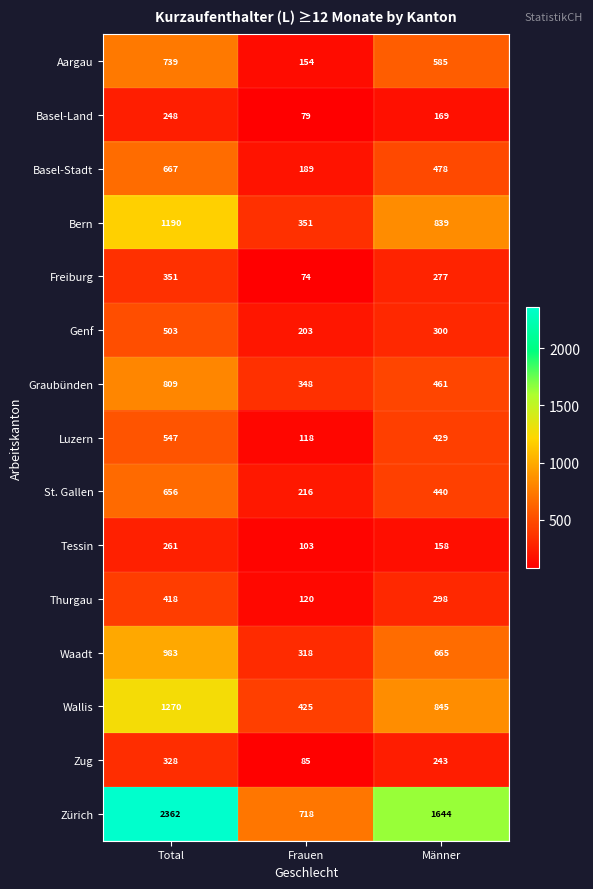

Read the St. Gallen value at Total, to the nearest 10.

660